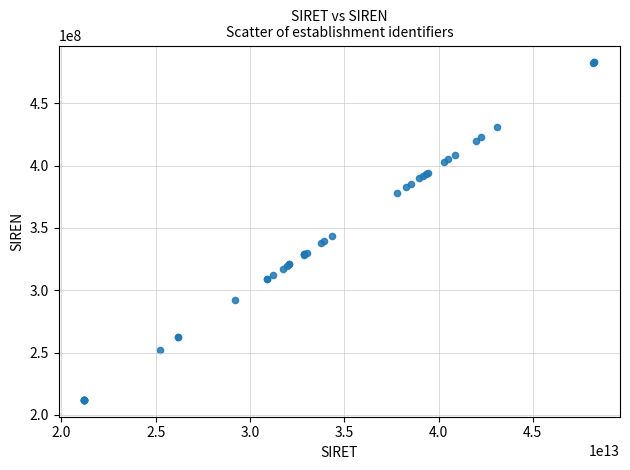

What Y value in the scatter plot is closest to 347403975?

343451340